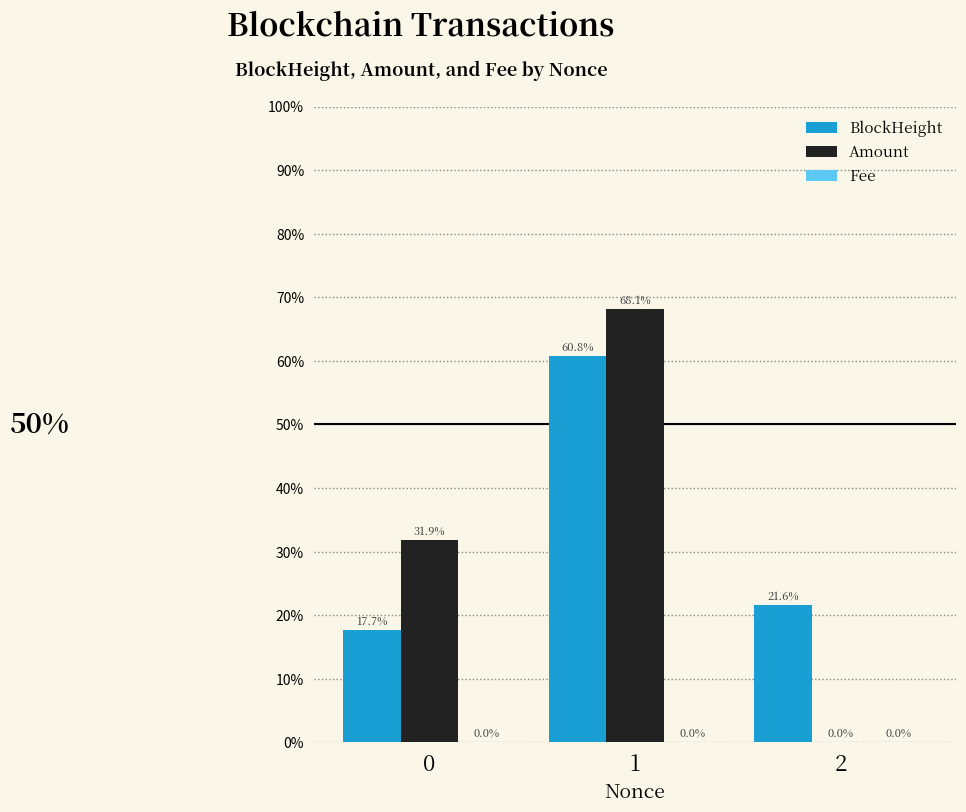

What is the sum of the Amount values at 1 and 2?

68.1